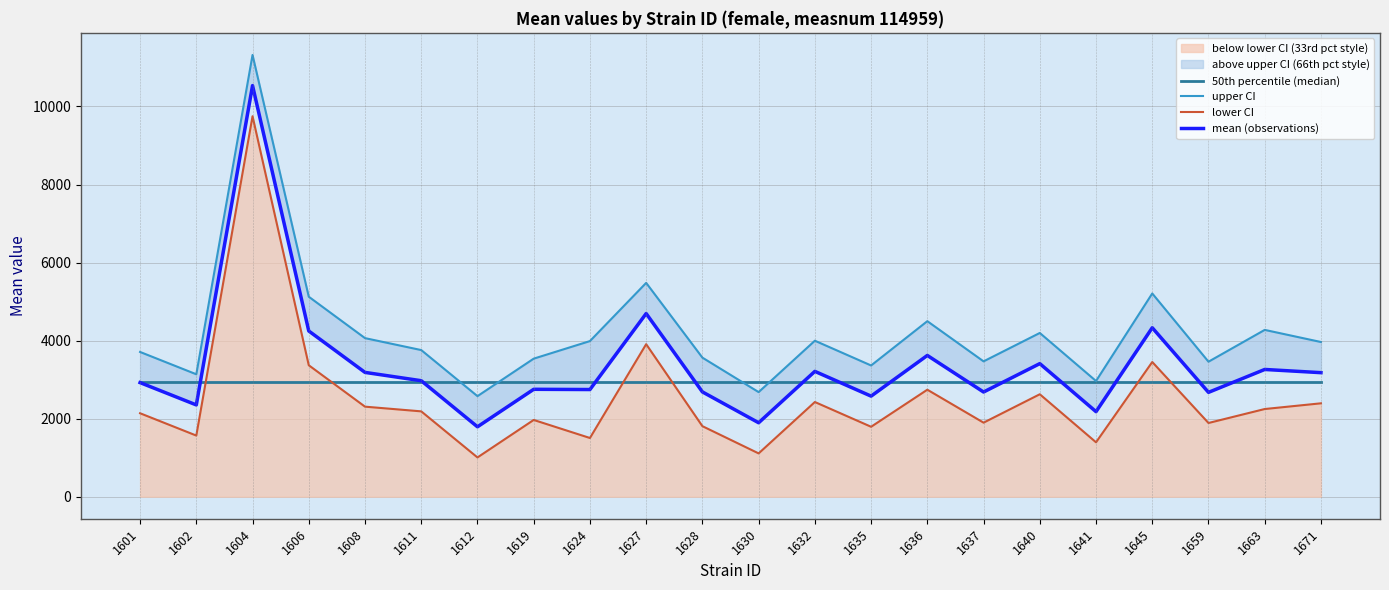

Is the value of upper CI at 1606 greater than the value of lower CI at 1604?

No